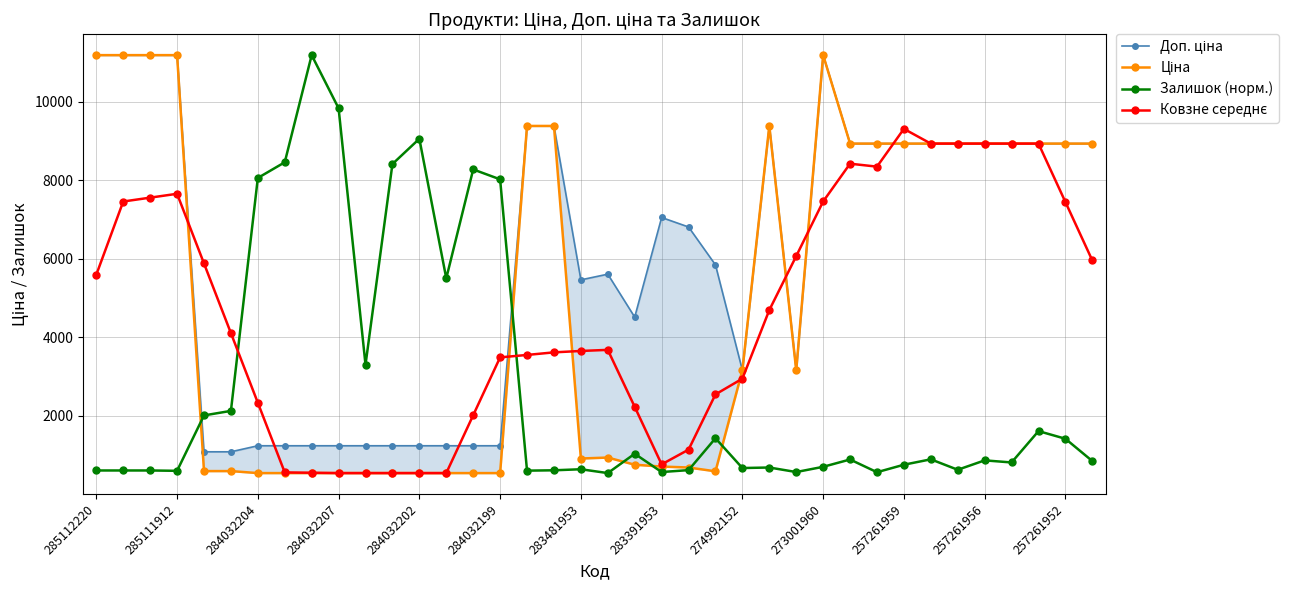

What is the maximum value for Залишок (норм.)?

11188.2